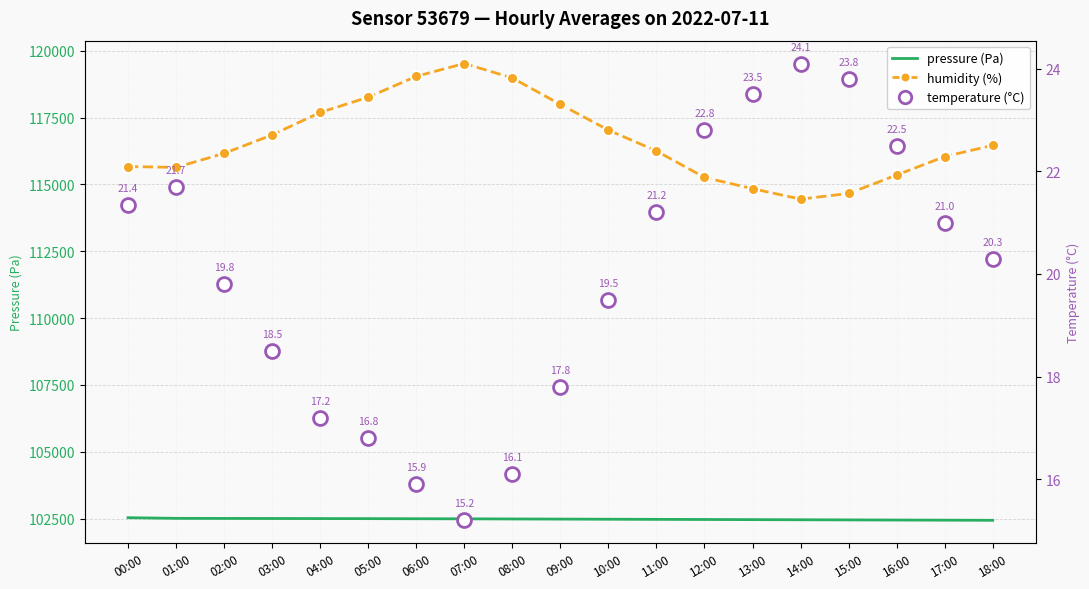

Is it true that temperature (°C) equals 21.0 at 17:00?

True